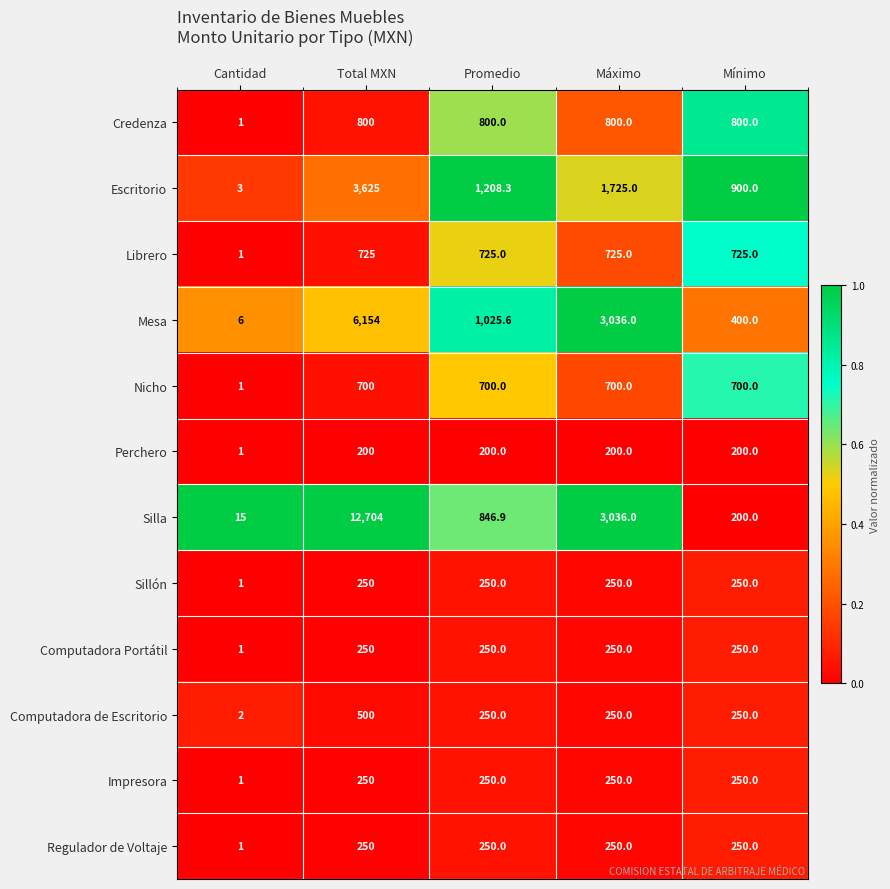

Count the number of categories in the chart.

5